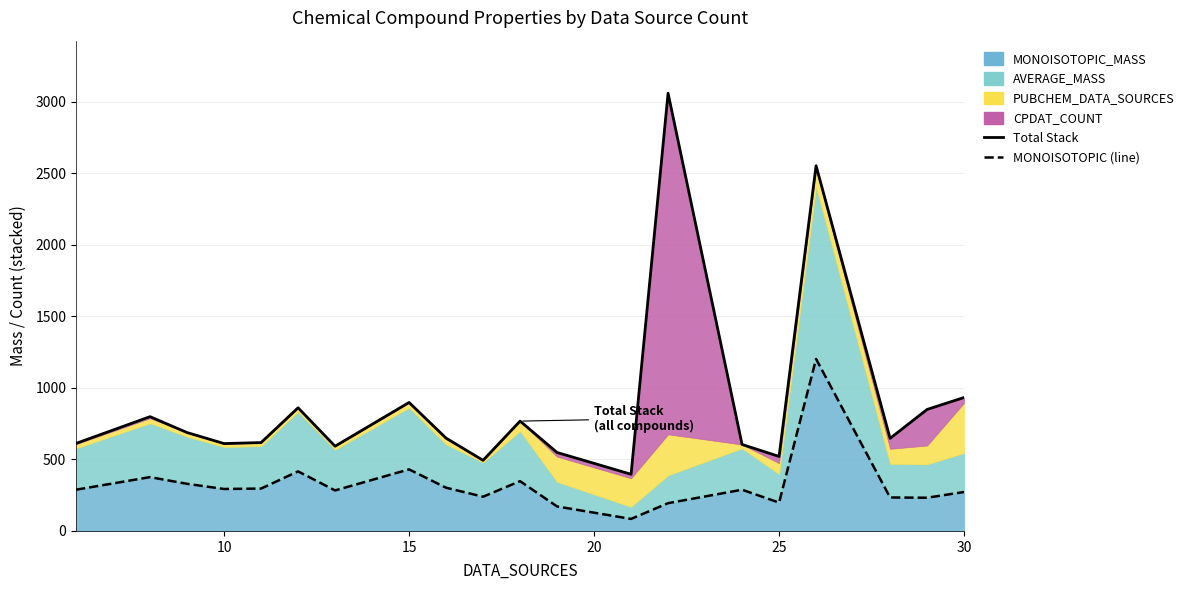

At how many categories does at least one series exceed 1051?

2